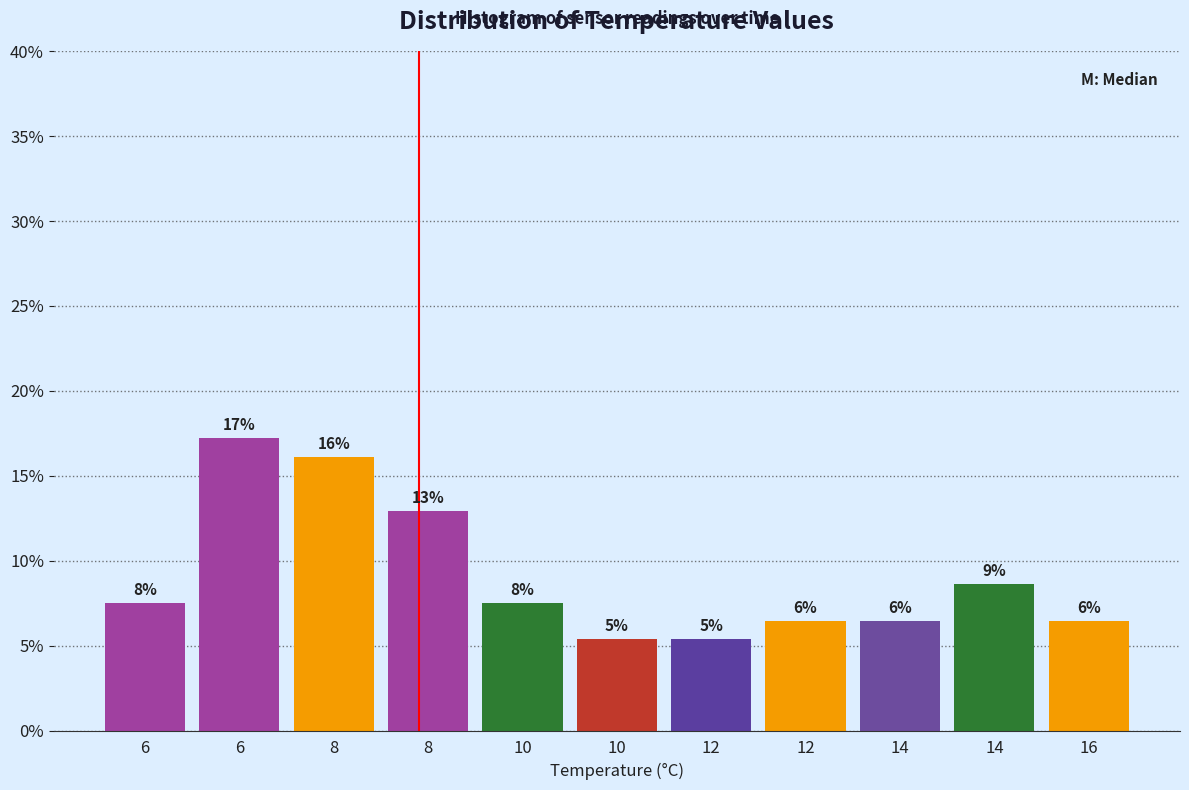

Are the bars horizontal?

No